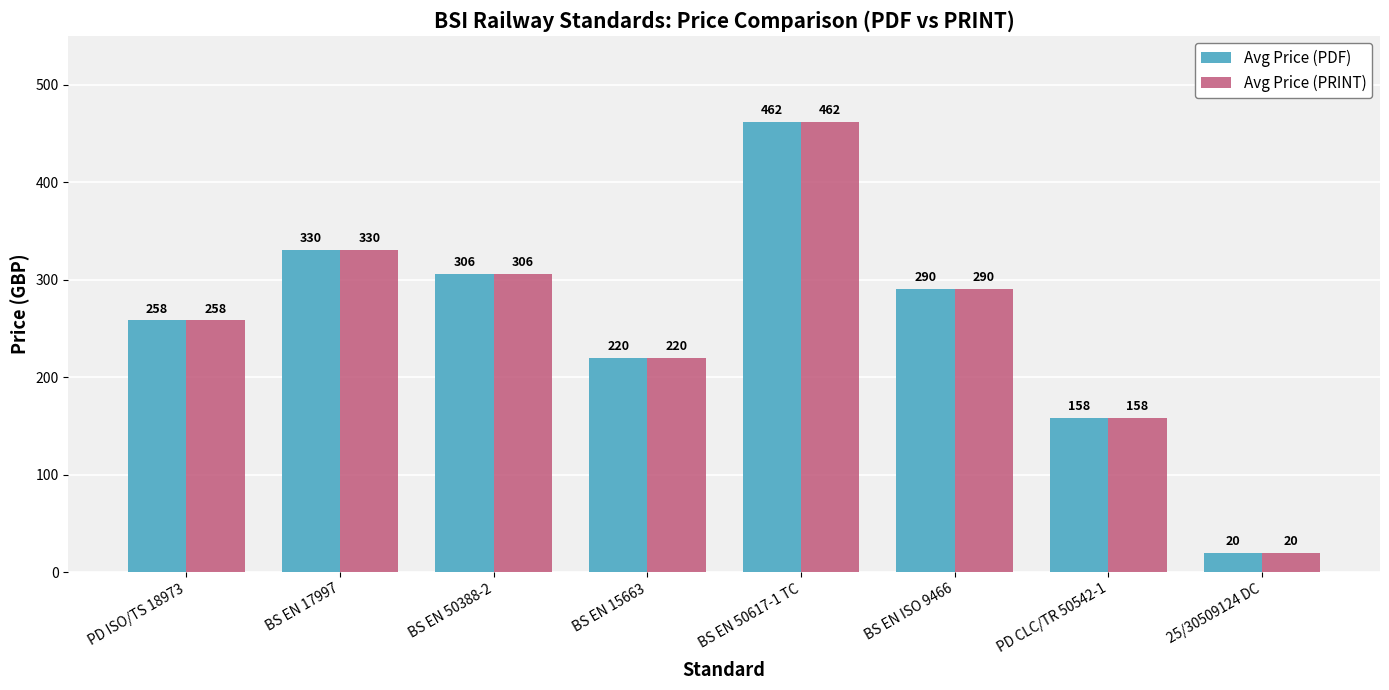

Reading left to right, list all the values displayed in this chart.

Avg Price (PDF): PD ISO/TS 18973=258	BS EN 17997=330	BS EN 50388-2=306	BS EN 15663=220	BS EN 50617-1 TC=462	BS EN ISO 9466=290	PD CLC/TR 50542-1=158	25/30509124 DC=20
Avg Price (PRINT): PD ISO/TS 18973=258	BS EN 17997=330	BS EN 50388-2=306	BS EN 15663=220	BS EN 50617-1 TC=462	BS EN ISO 9466=290	PD CLC/TR 50542-1=158	25/30509124 DC=20